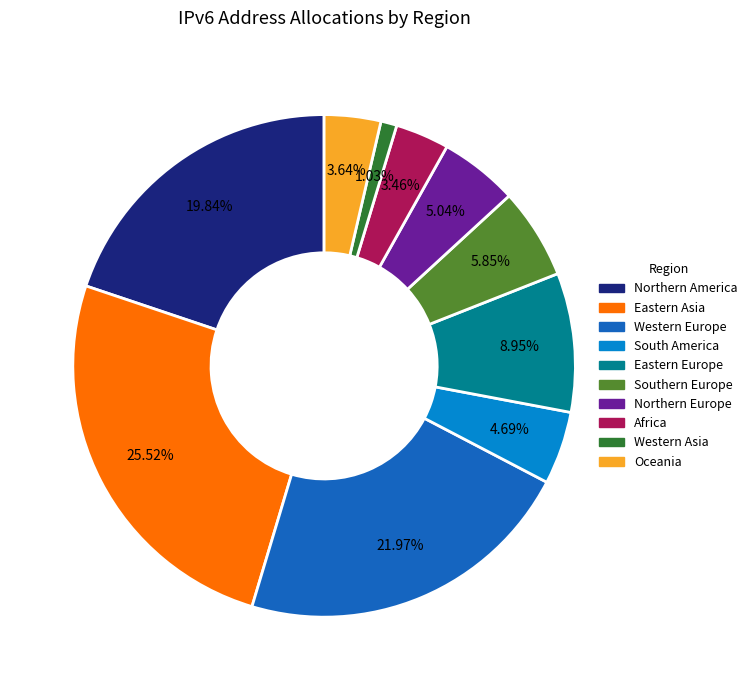

How much of the chart is everything except Africa?

96.5%